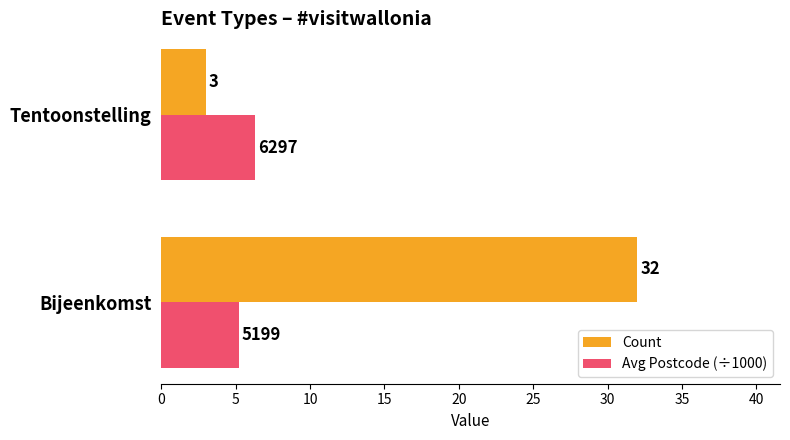

What is the difference between the maximum and minimum values in the Avg Postcode (÷1000) series?

1.1